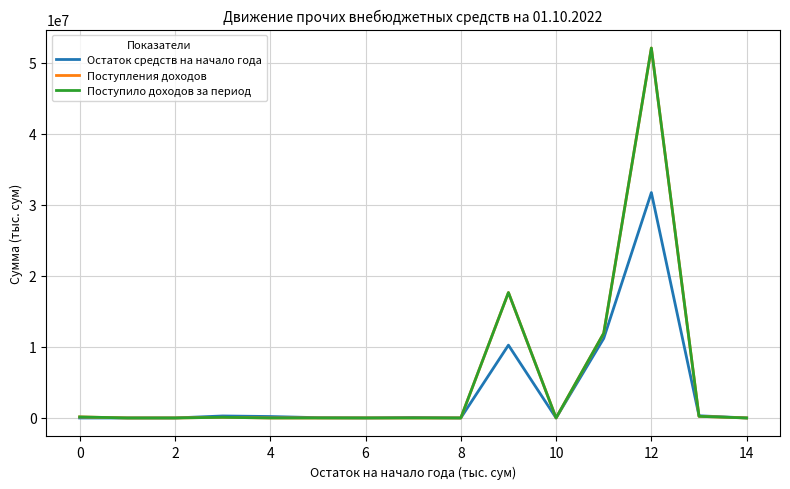

List the series in order of their peak value, lowest first.

Остаток средств на начало года, Поступления доходов, Поступило доходов за период